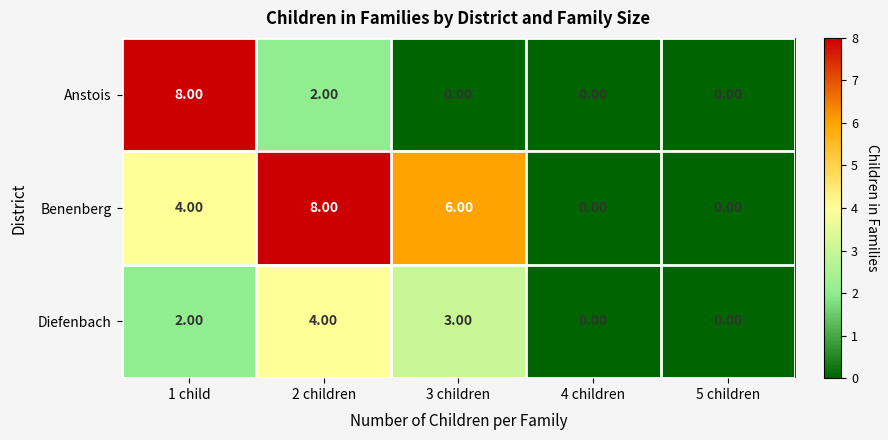

Which series has the largest total across all categories?

Benenberg